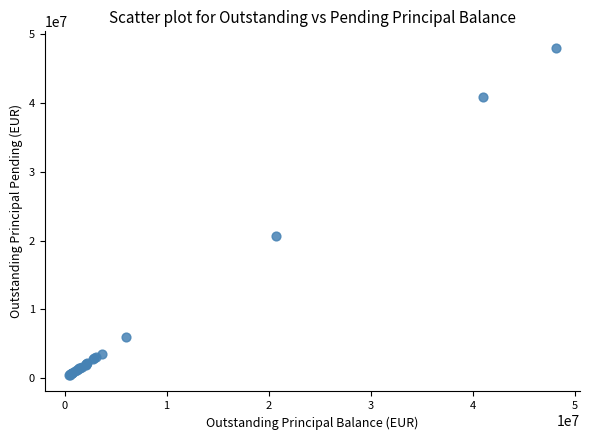

What Y value in the scatter plot is closest to 24255579?

20688441.6